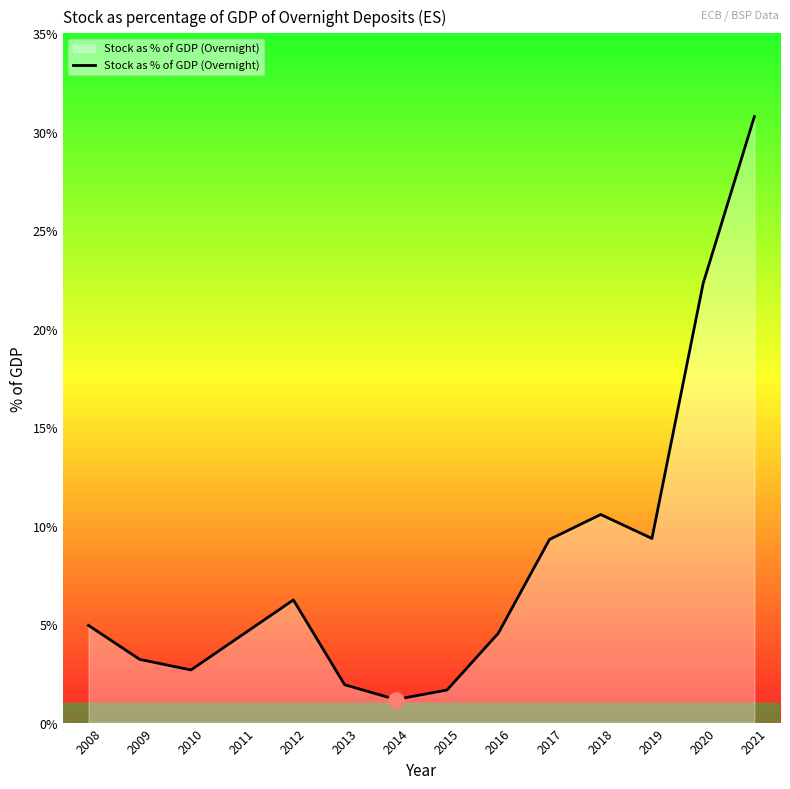

Approximately how many times larger is the value at 2014 compared to 2009?

0.4